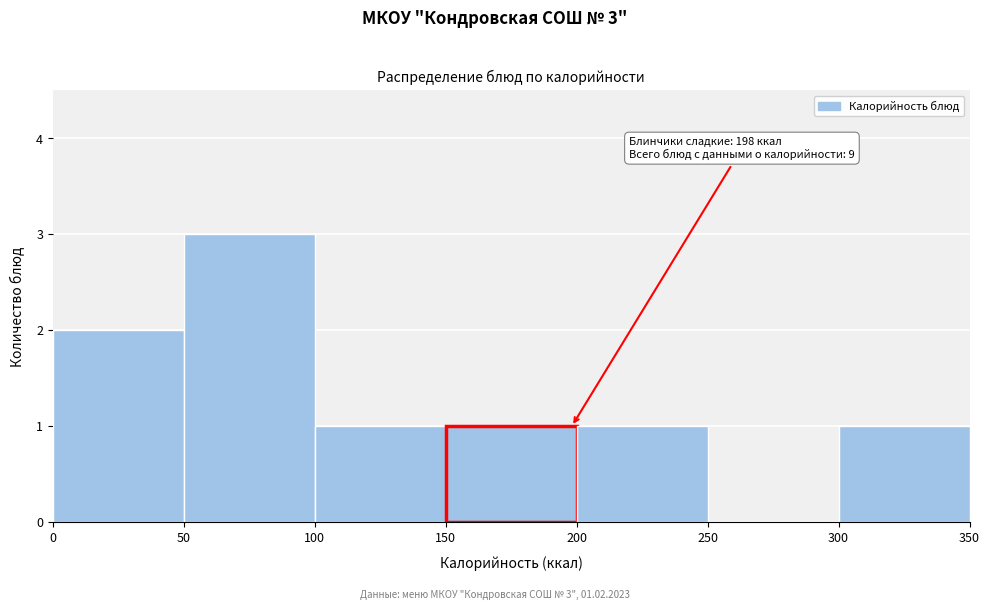

Over which range of the x-axis is the bar tallest?

50 to 100